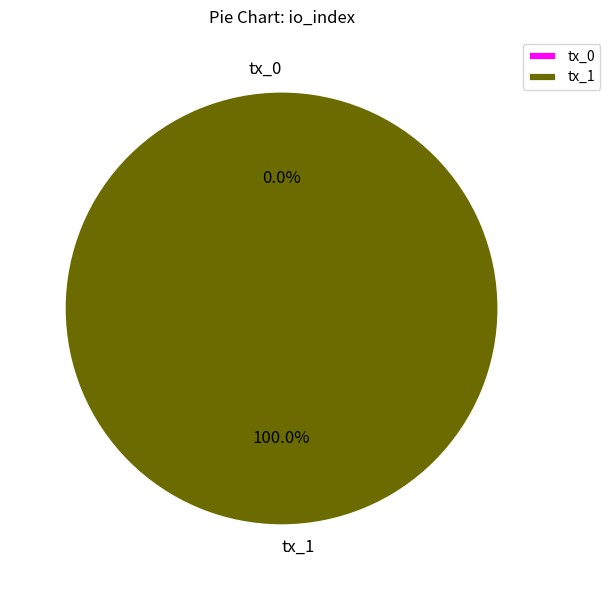

Which slice is the largest?

tx_1